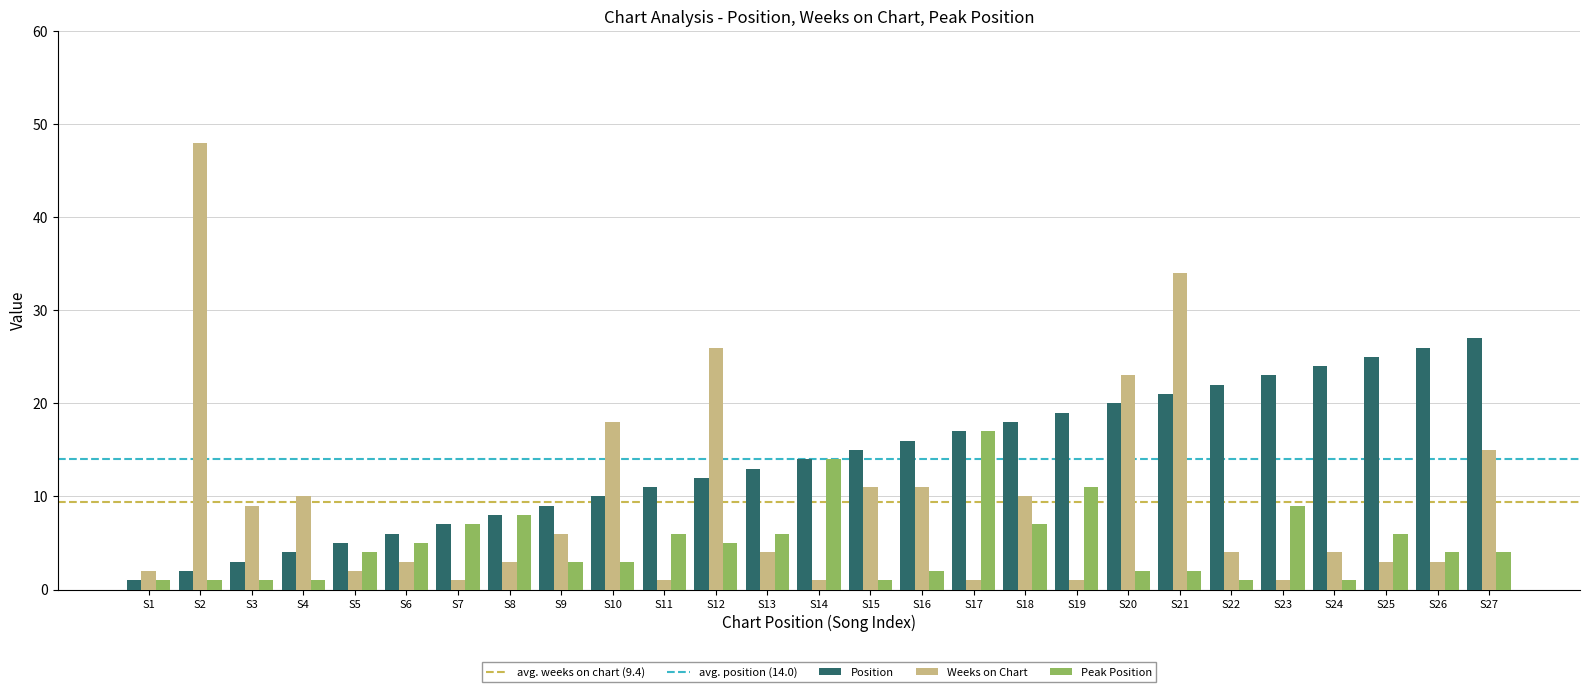

List the series in order of their peak value, highest first.

Weeks on Chart, Position, Peak Position